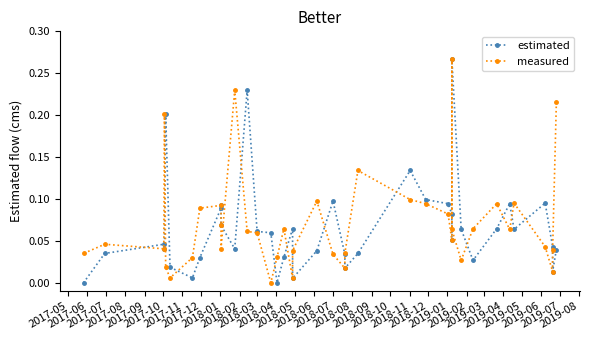

What is the difference between the maximum and minimum values in the estimated series?

0.3